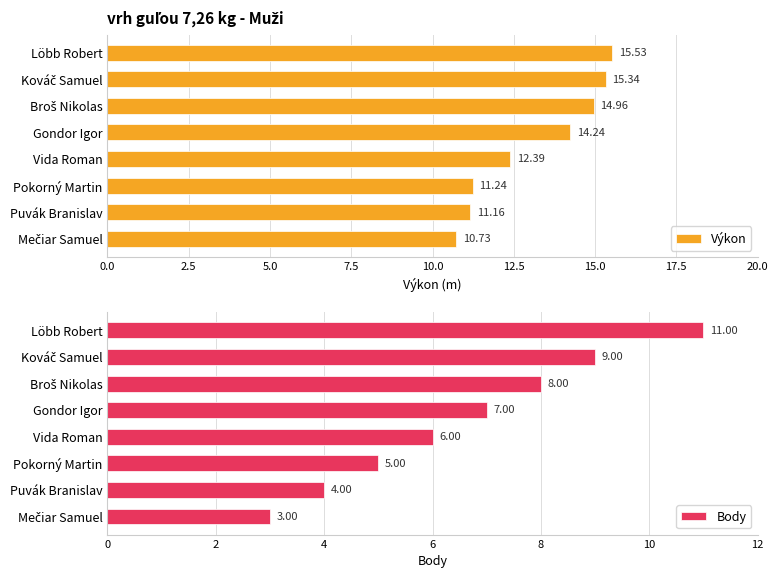

At which label does Výkon reach its peak?

Löbb Robert